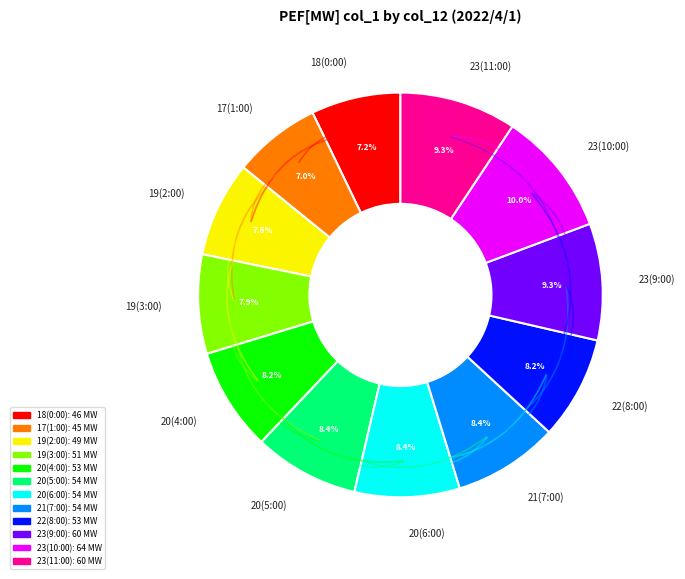

What is the ratio of the value at 23(10:00) to the value at 22(8:00)?

1.2